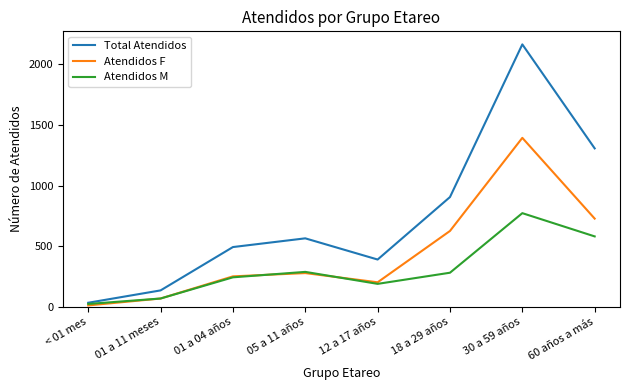

The value of Atendidos M at 01 a 04 años is 242. True or false?

True